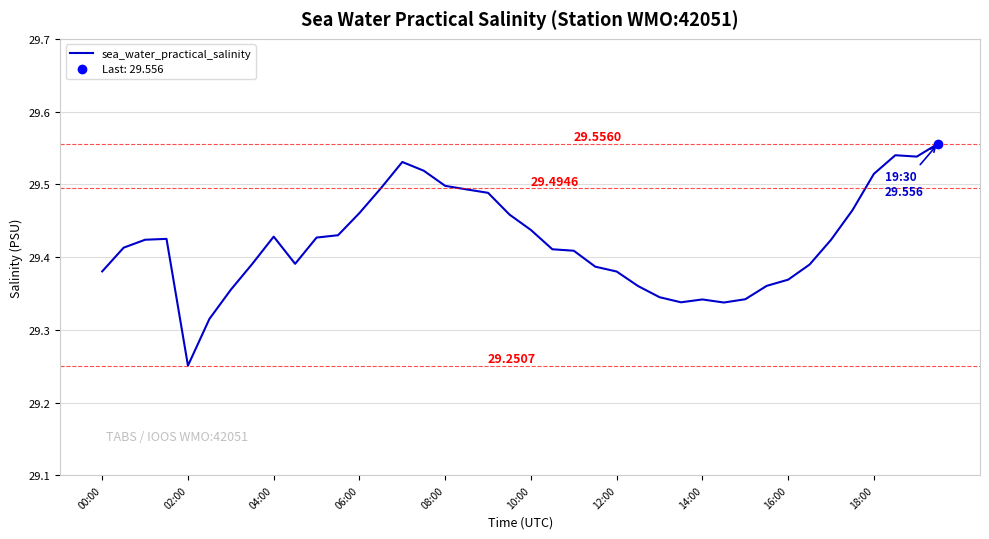

True or false: the data has more than 0 interior local peaks.

True